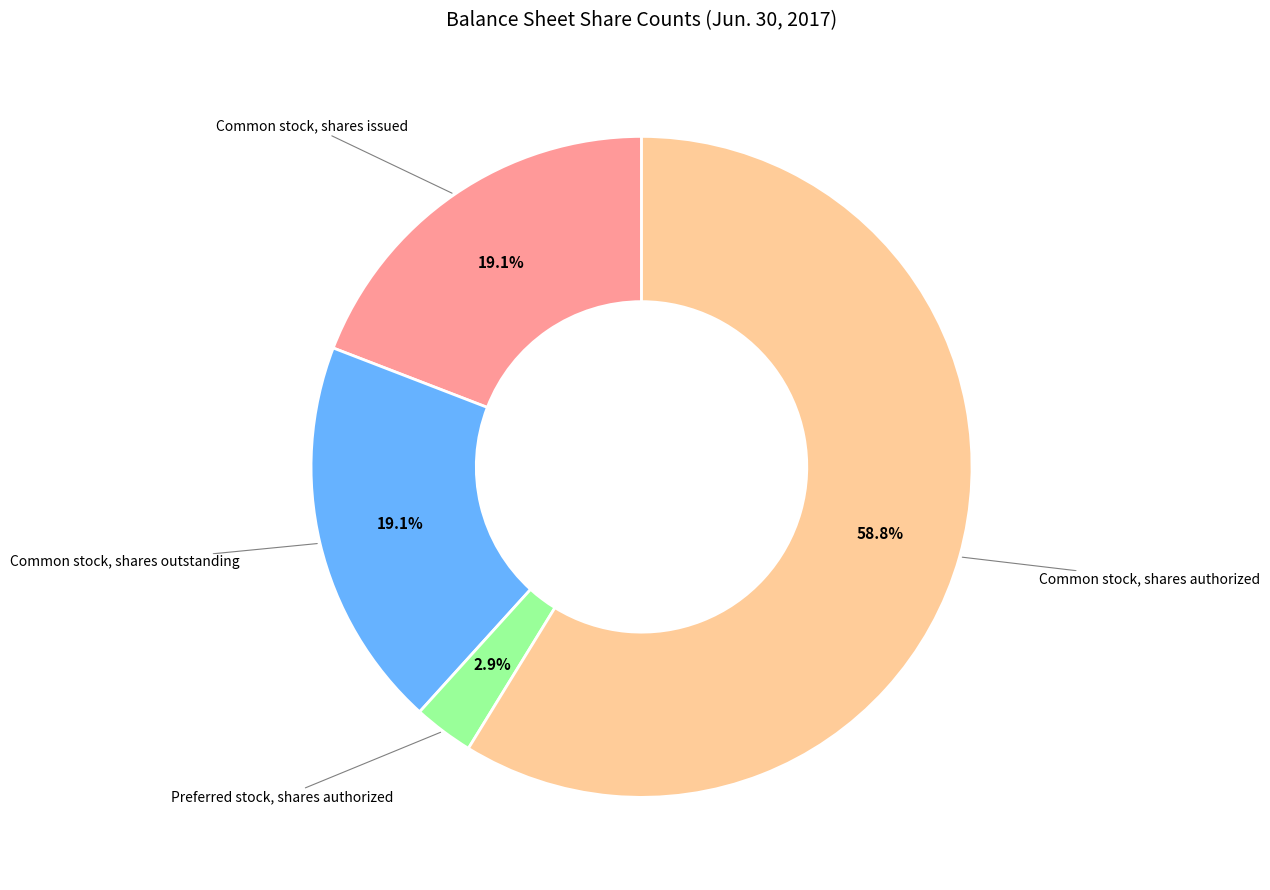

Is there a majority slice in this chart?

Yes